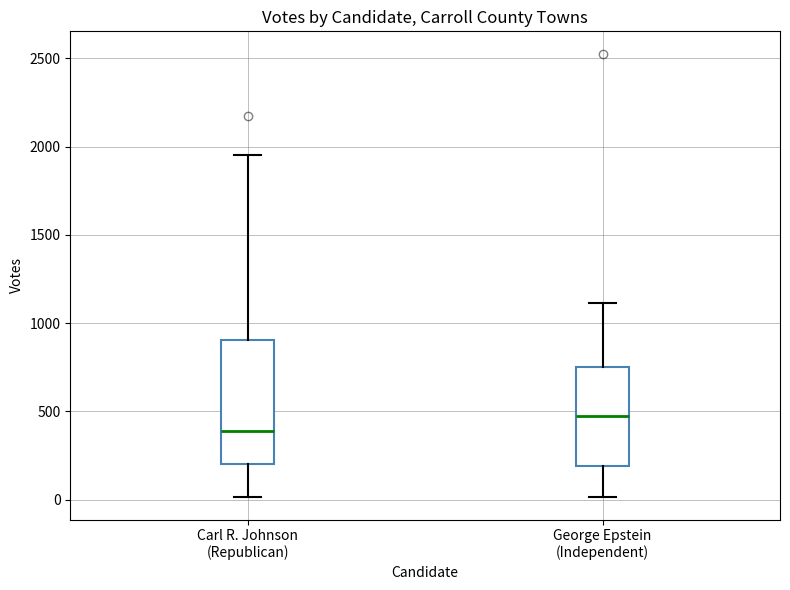

Which box's median line is the lowest?

Carl R. Johnson (Republican)